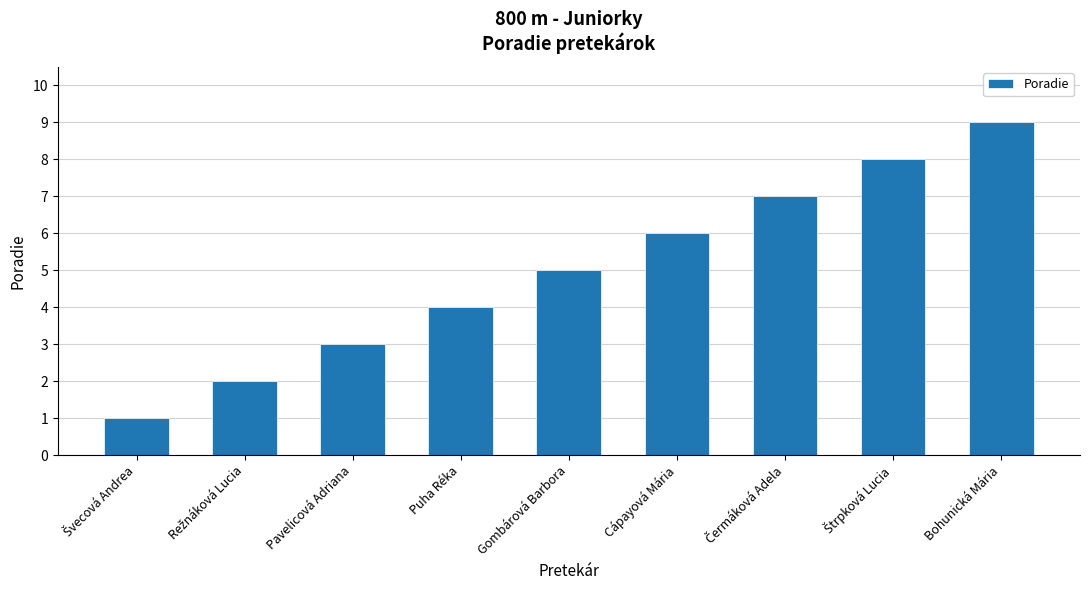

Reading left to right, list all the values displayed in this chart.

1	2	3	4	5	6	7	8	9